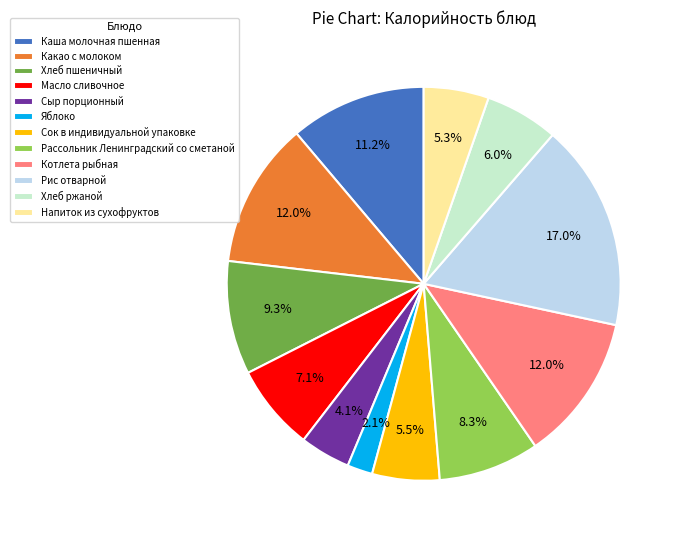

What percentage is NOT represented by Яблоко?

97.9%